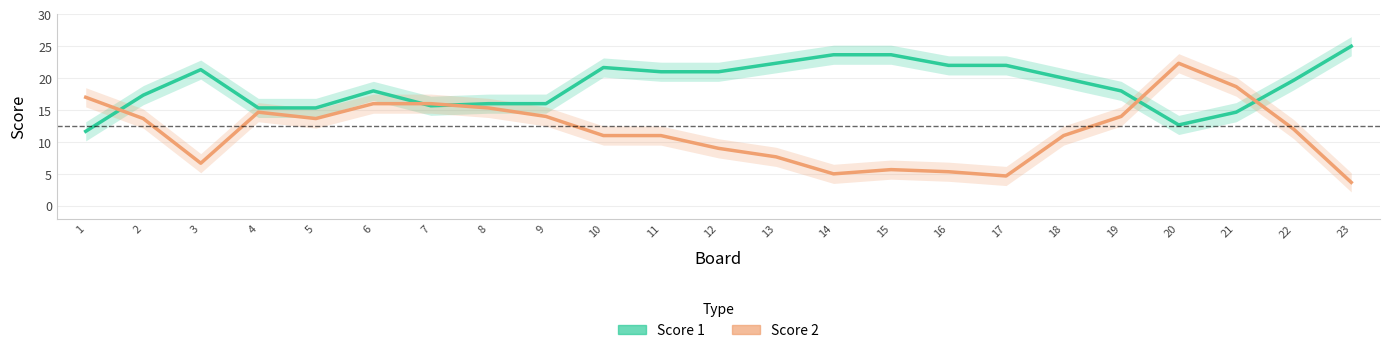

Rank the series by their average value, from highest to lowest.

Score 1, Score 2